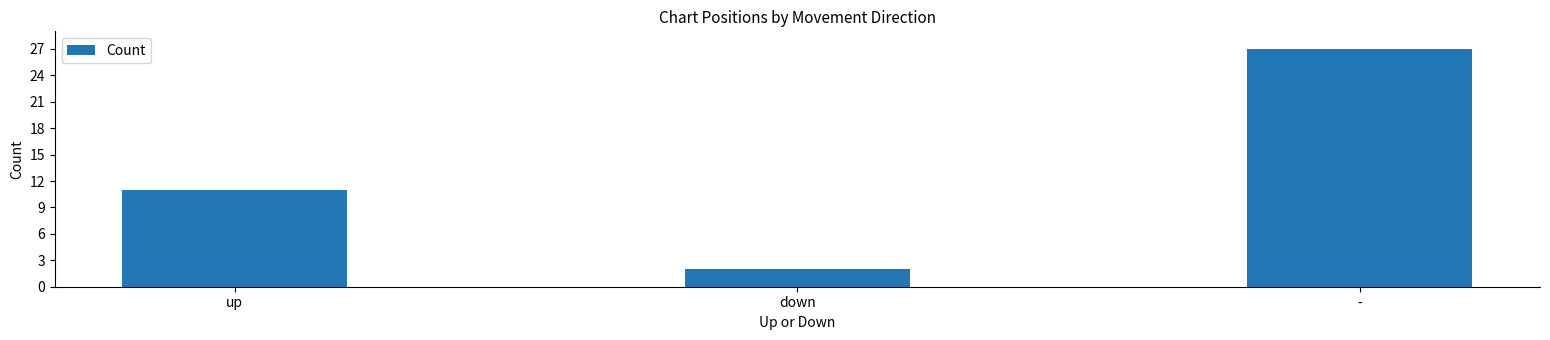

What position from the right is -?

1